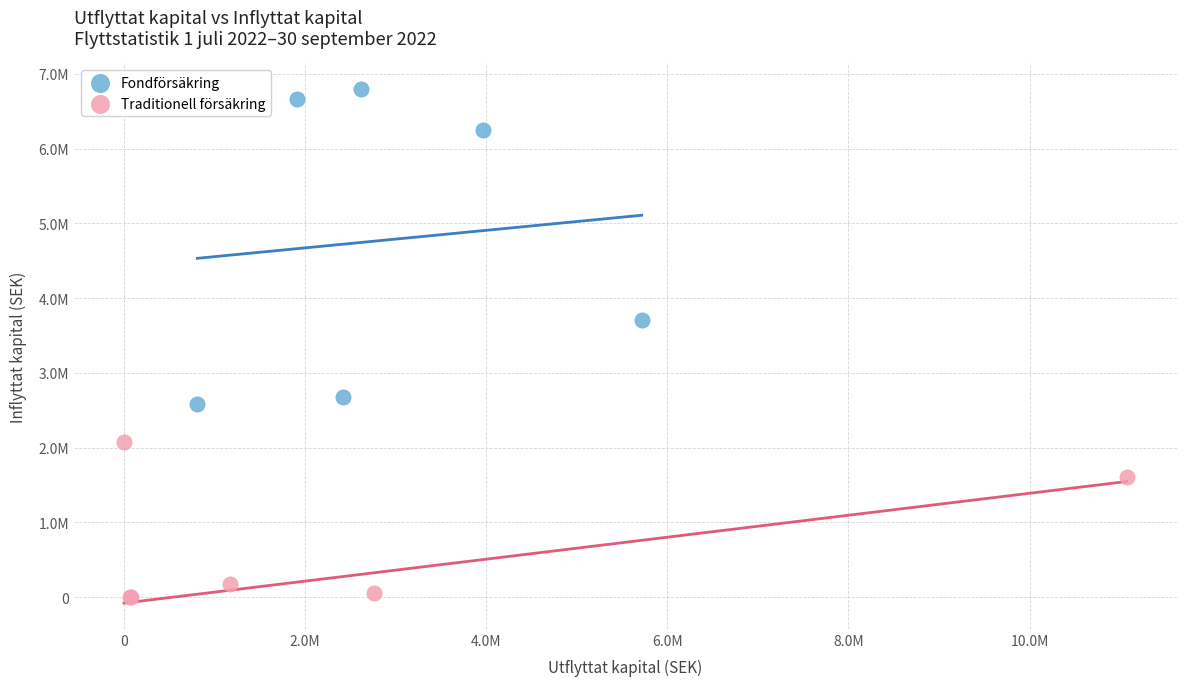

Which series reaches the minimum Y coordinate?

Traditionell försäkring